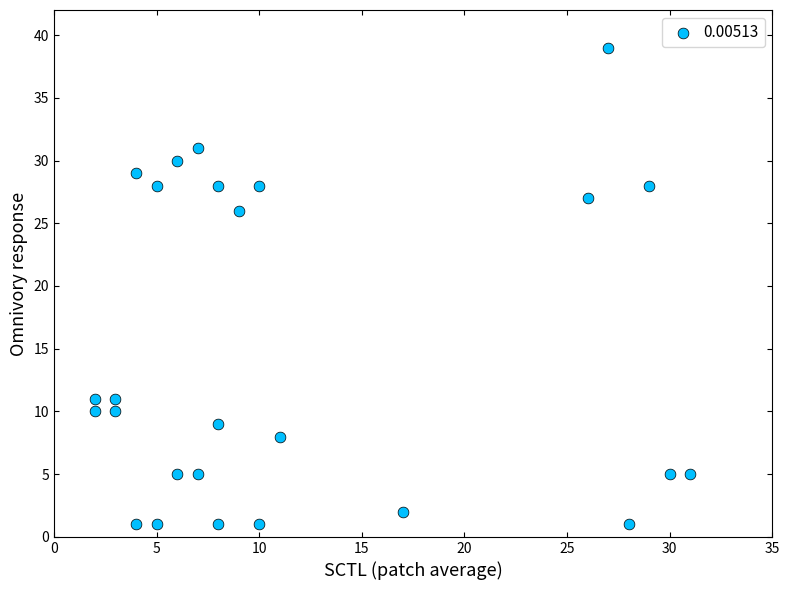

What is the range of X values (max minus min)?

29